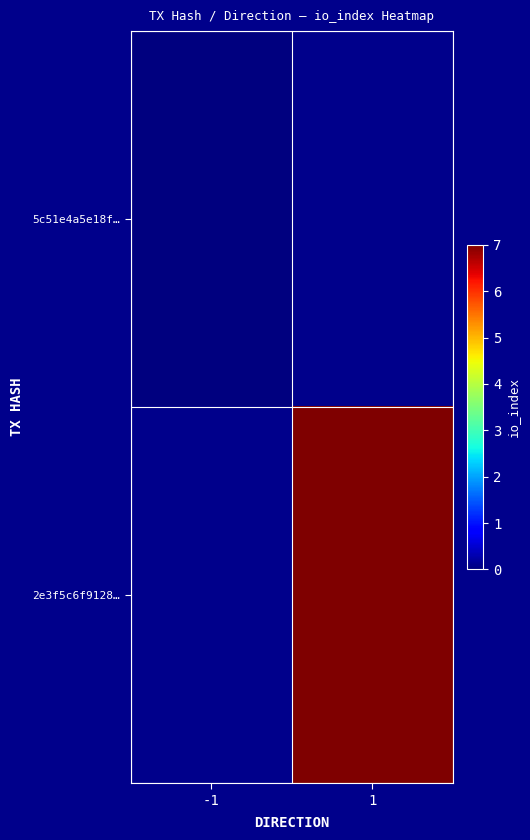

List the series in order of their peak value, lowest first.

5c51e4a5e18f…, 2e3f5c6f9128…